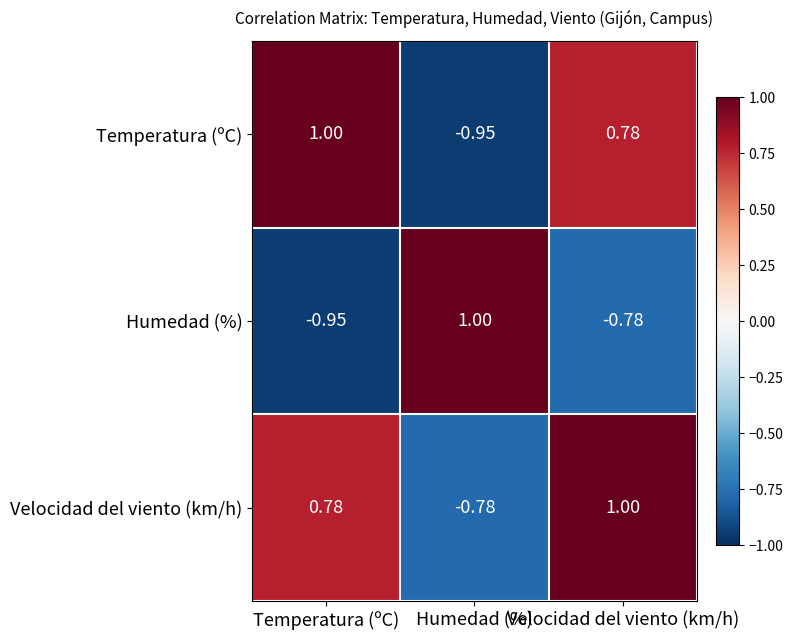

Which series has the largest total across all categories?

Velocidad del viento (km/h)